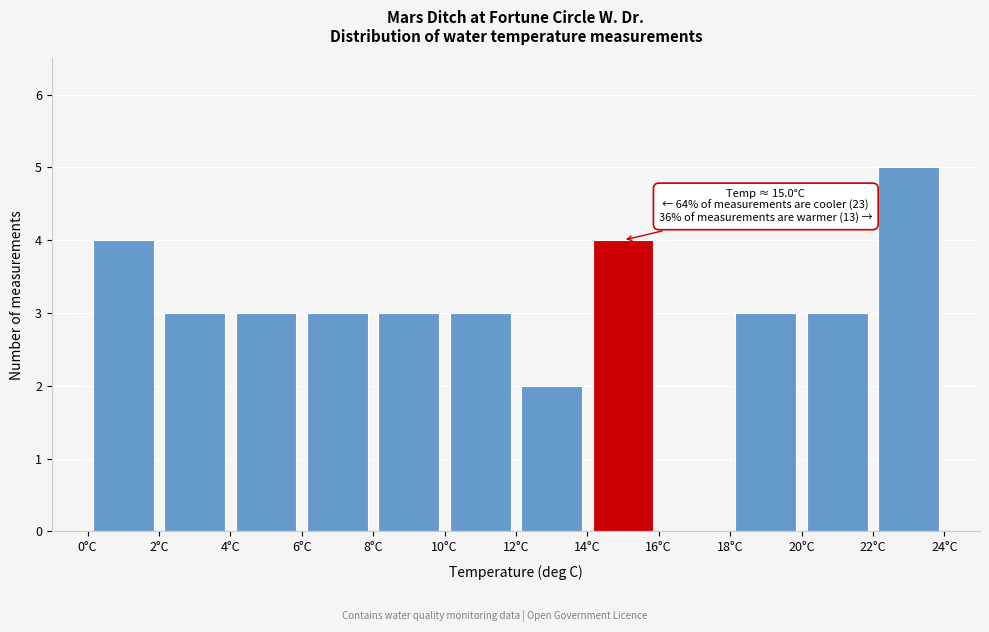

Which range on the x-axis has the tallest bar?

22 to 24